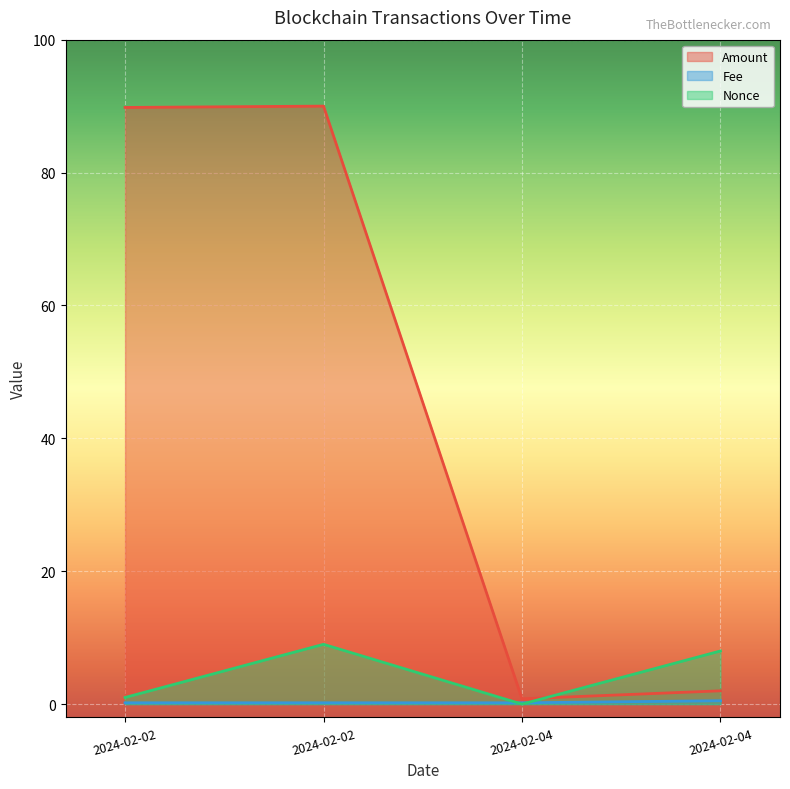

What is the sum of all Fee values?

1.1